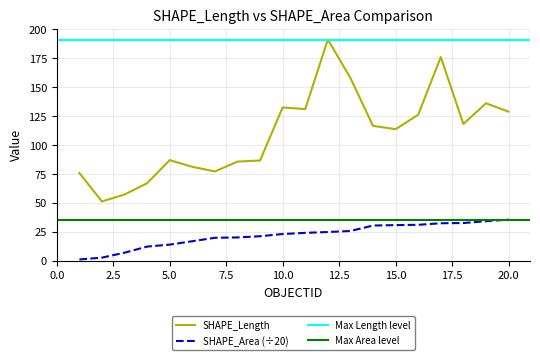

At which category is the sum across all series the highest?

12